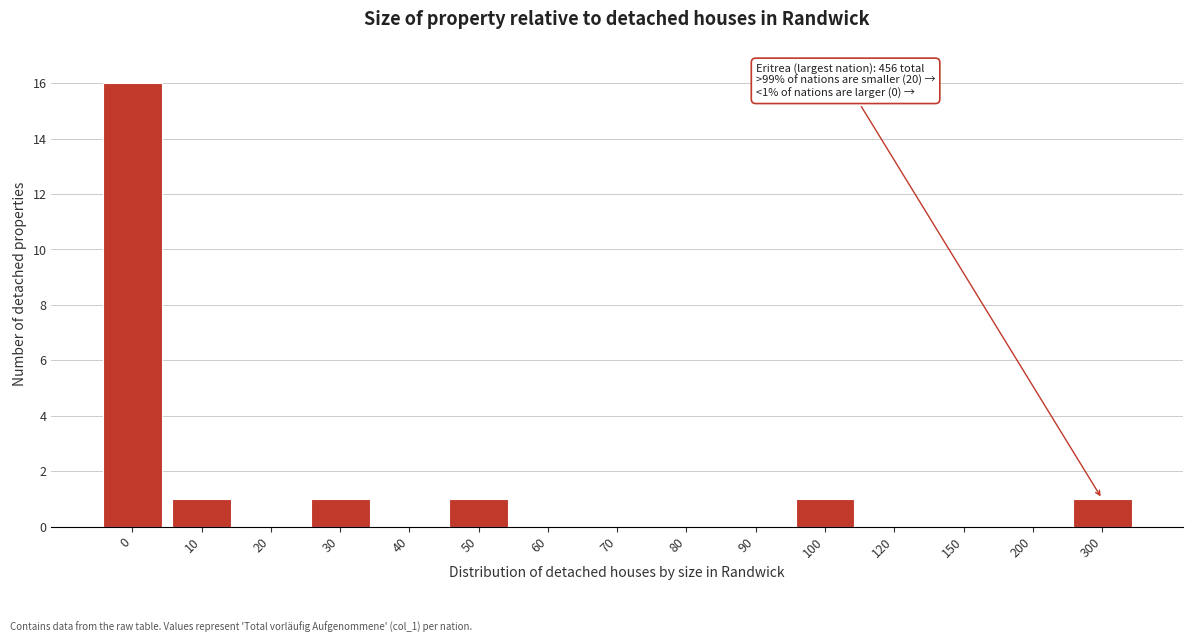

Reading right to left, extract all data points from this chart.

300=1	200=0	150=0	120=0	100=1	90=0	80=0	70=0	60=0	50=1	40=0	30=1	20=0	10=1	0=16